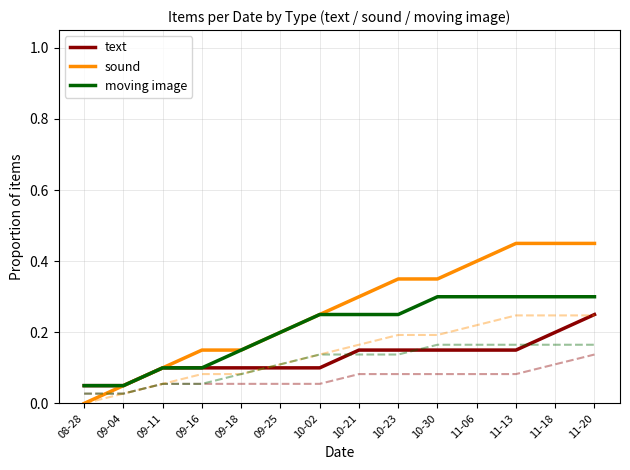

True or false: text and moving image intersect in this chart.

False